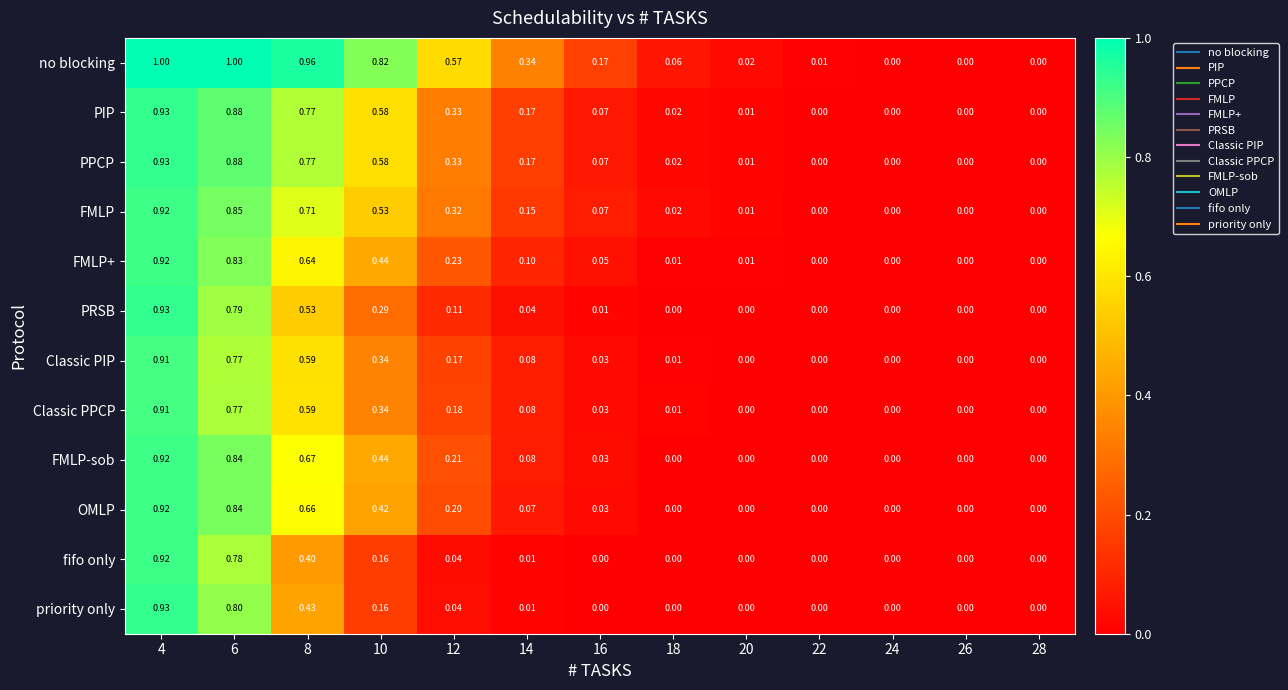

How many series are shown in this chart?

12